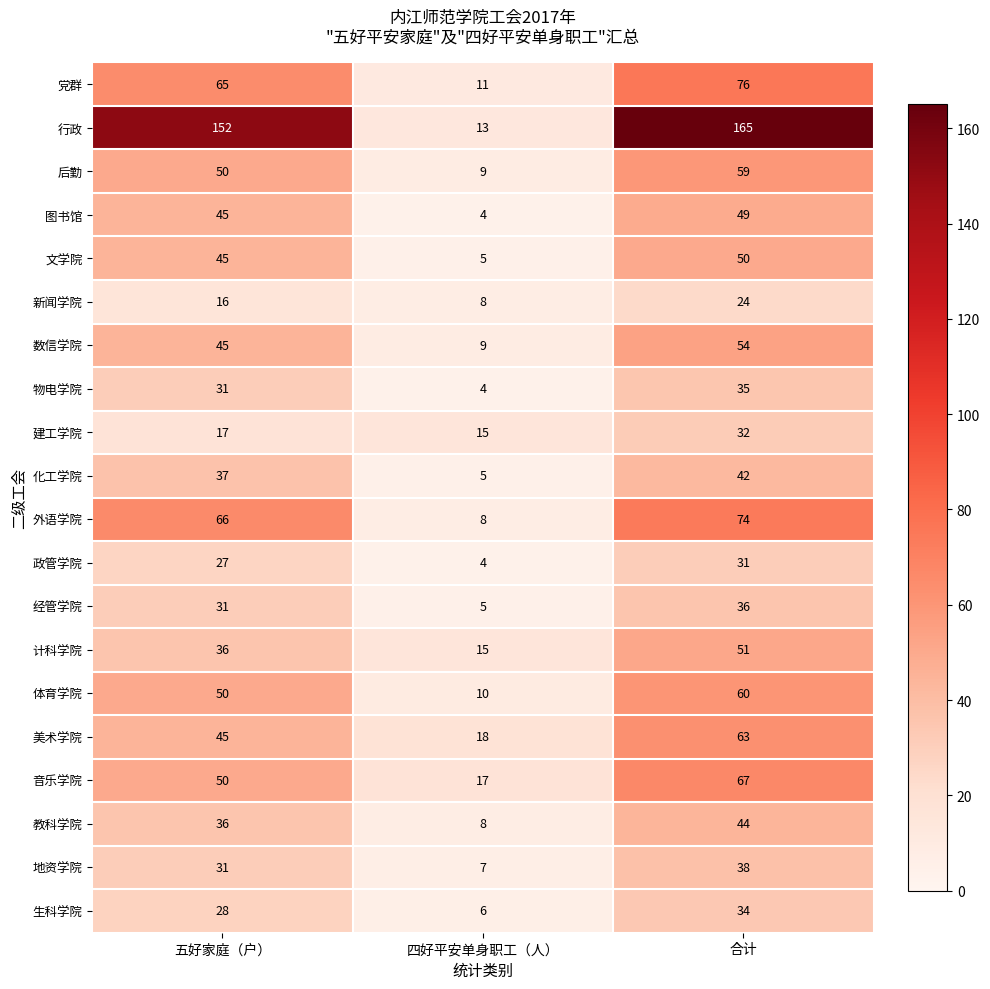

What value does the 新闻学院 series have at 合计, to the nearest 10?

20